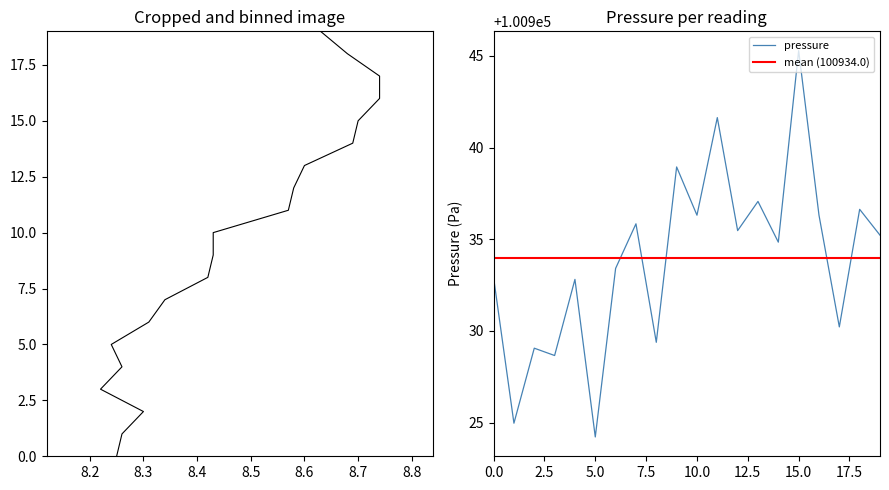

Between 18 and 13, which is larger?

13